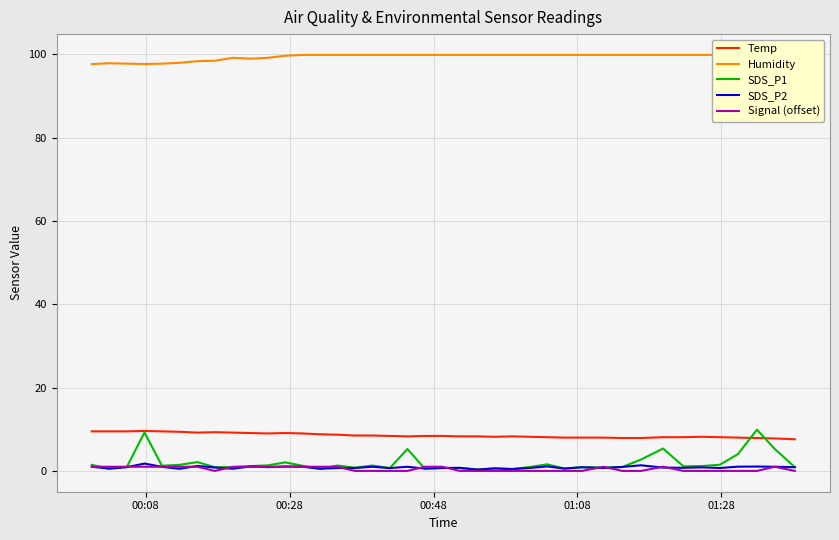

What is the difference between the maximum and minimum values in the Temp series?

2.0